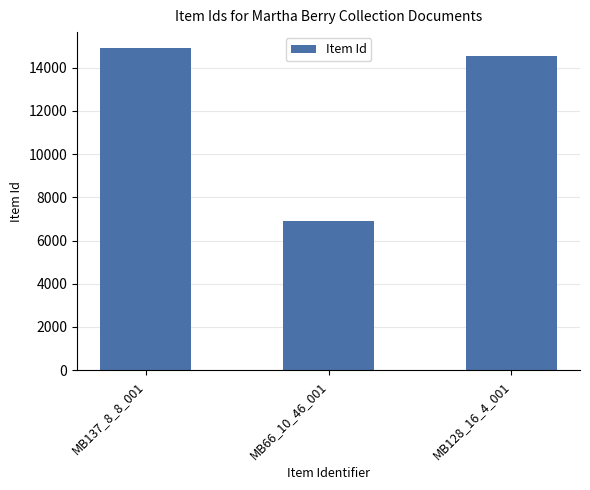

Reading right to left, extract all data points from this chart.

MB128_16_4_001=14536	MB66_10_46_001=6896	MB137_8_8_001=14903